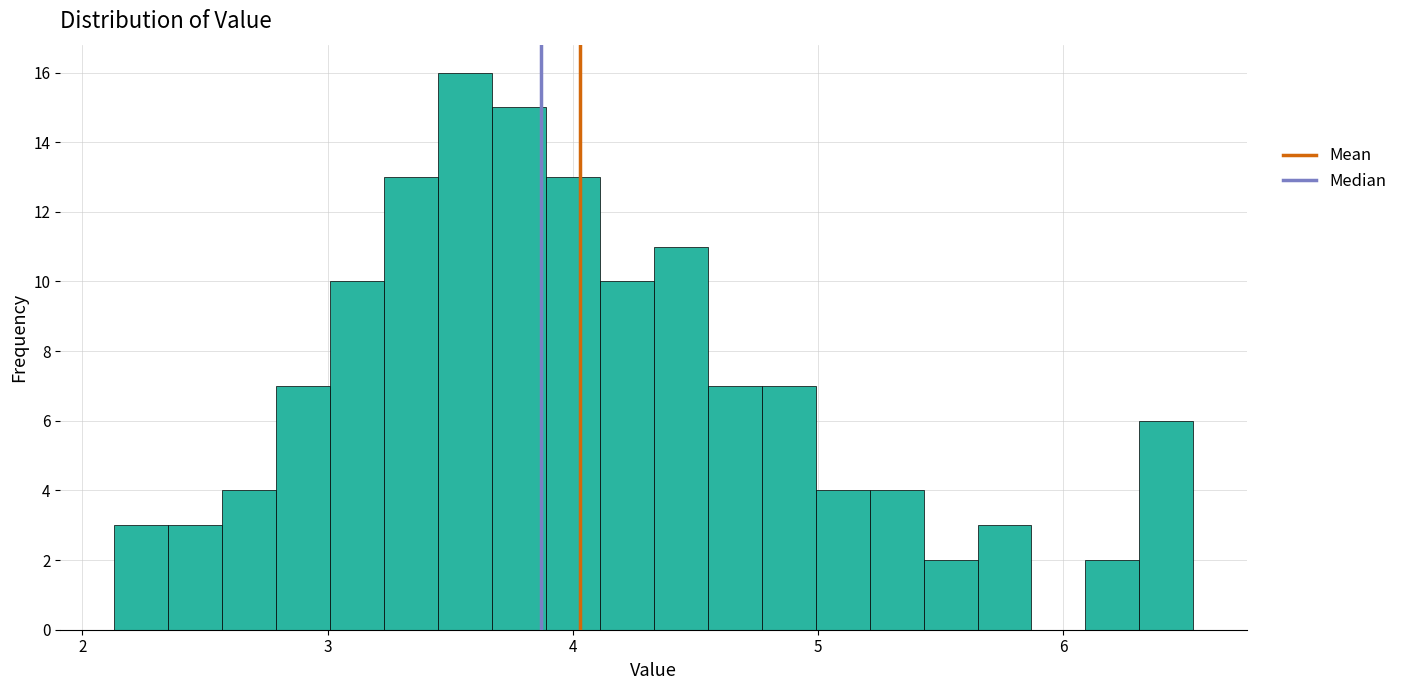

Read against the x-axis, roughly where is the centre of the tallest bar?

3.6